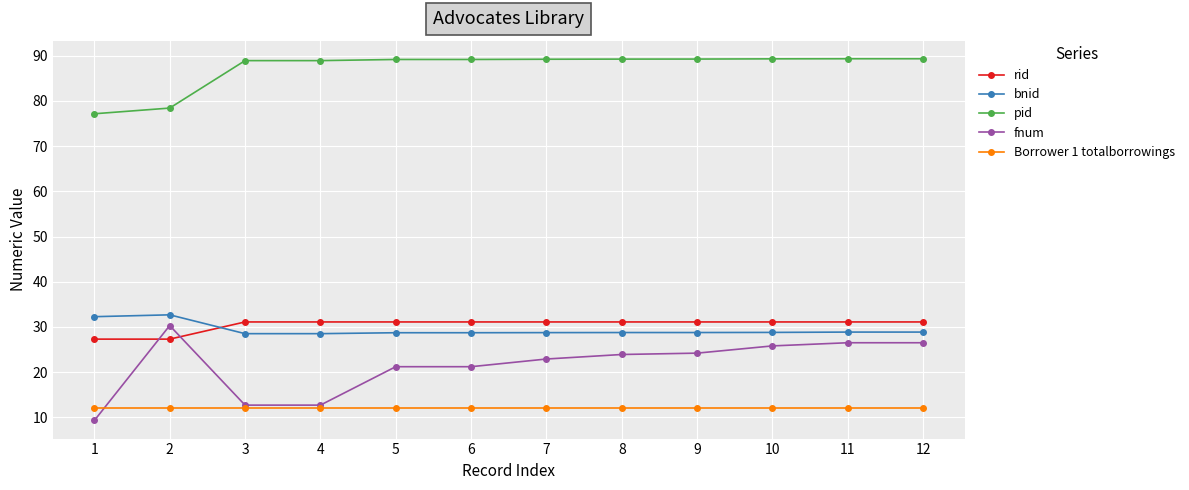

What are all the series names shown in the legend?

rid, bnid, pid, fnum, Borrower 1 totalborrowings